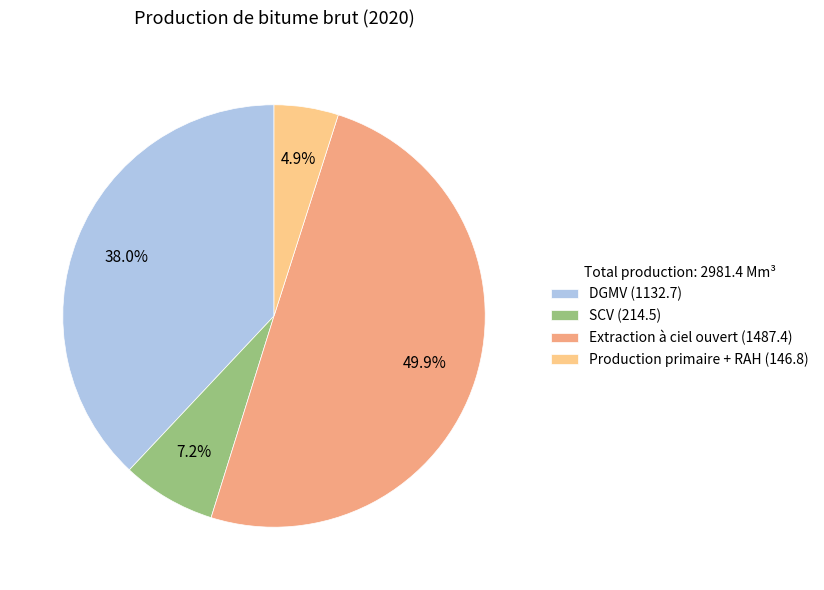

True or false: Extraction à ciel ouvert accounts for 61% of the total.

False